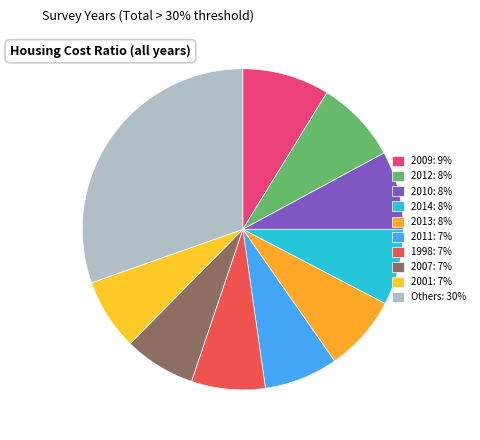

How many slices are in this pie chart?

10